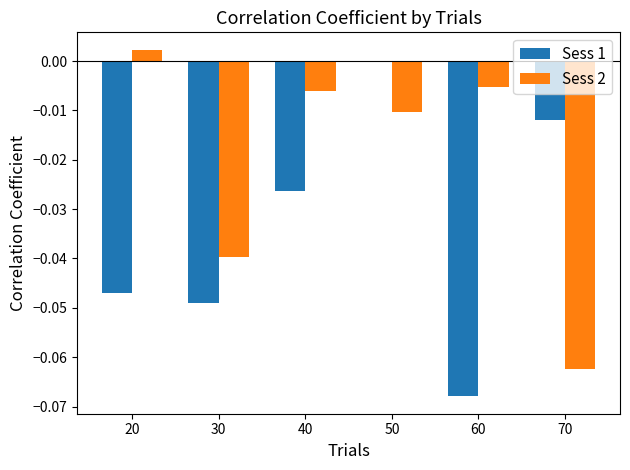

Which series has the largest total across all categories?

Sess 2